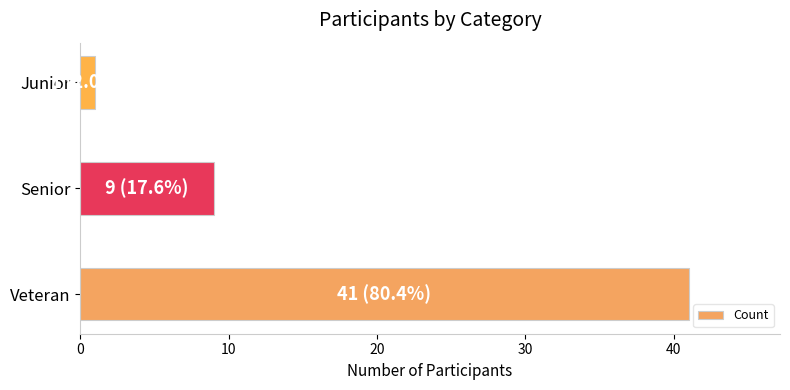

What is the smallest value displayed?

1